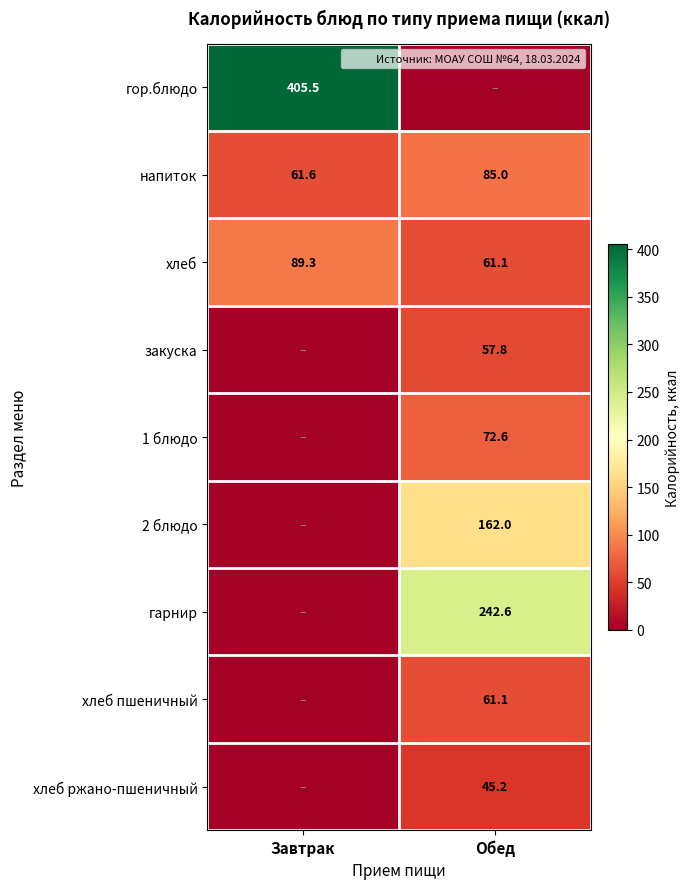

What is the difference between the maximum and minimum values in the 2 блюдо series?

162.0